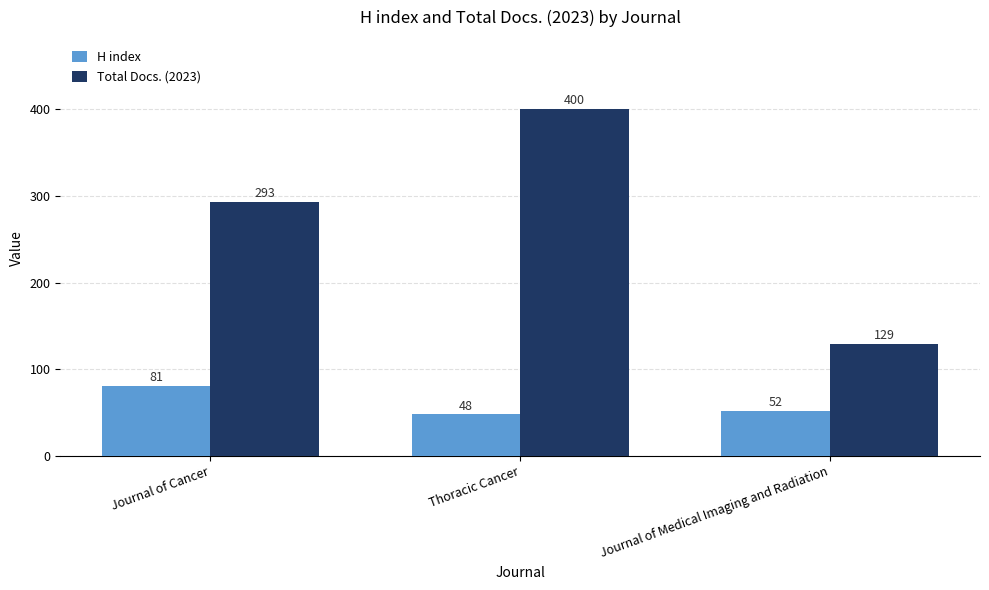

How many groups of bars are there?

3